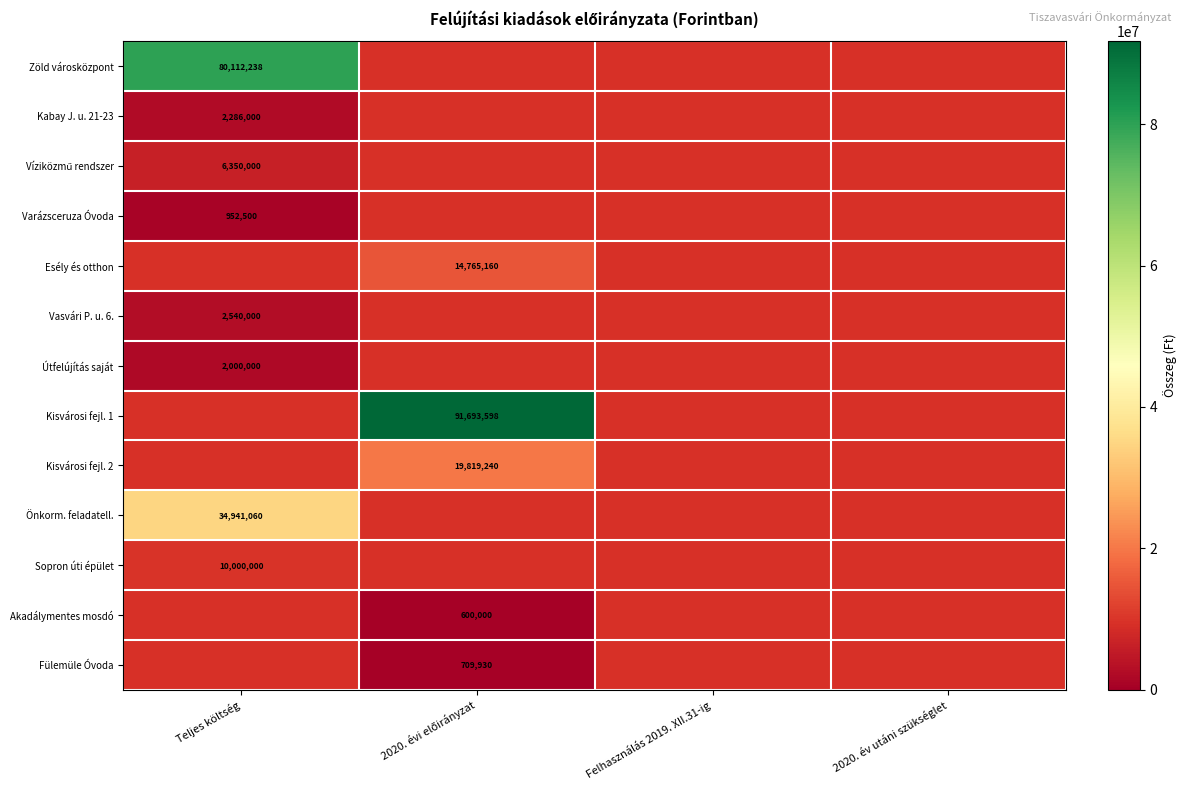

At which category does the chart reach its peak across all series?

2020. évi előirányzat